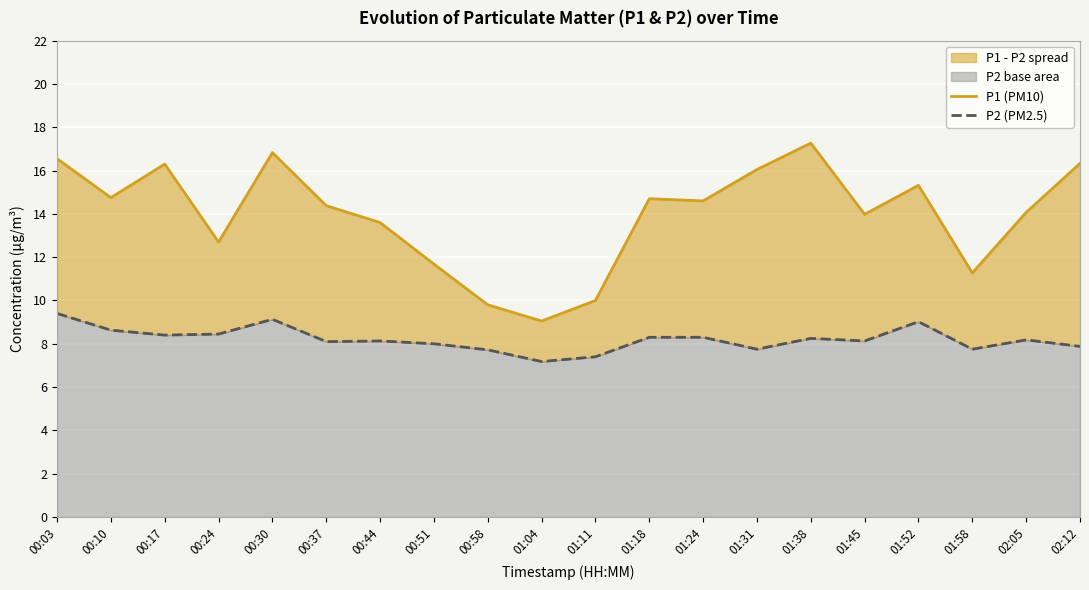

At which label is P2 (PM2.5) closest to 8?

00:51